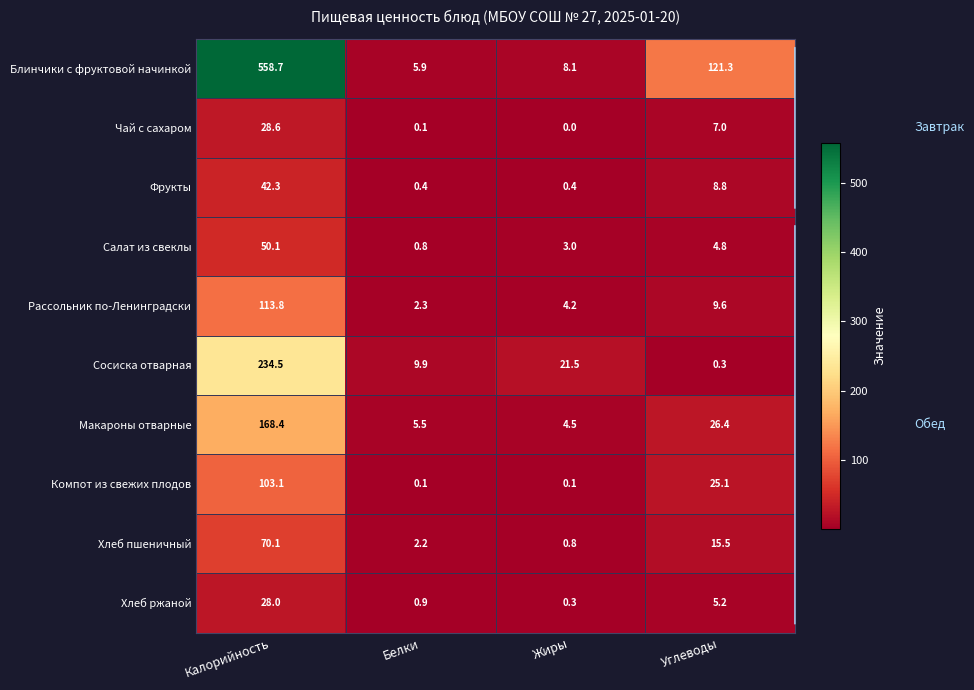

Rank the categories by Рассольник по-Ленинградски value from lowest to highest.

Белки, Жиры, Углеводы, Калорийность